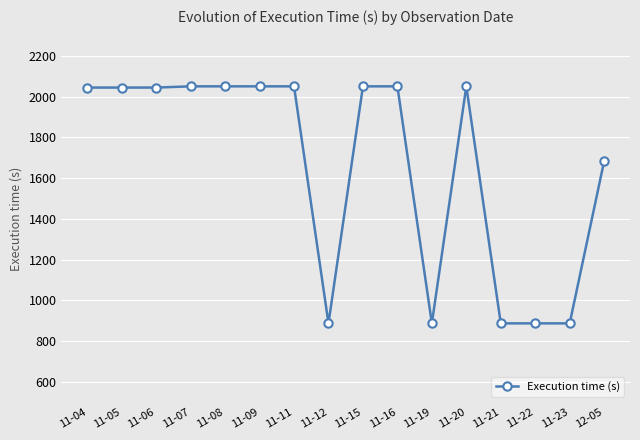

What is the label of the 3rd point from the right?

11-22